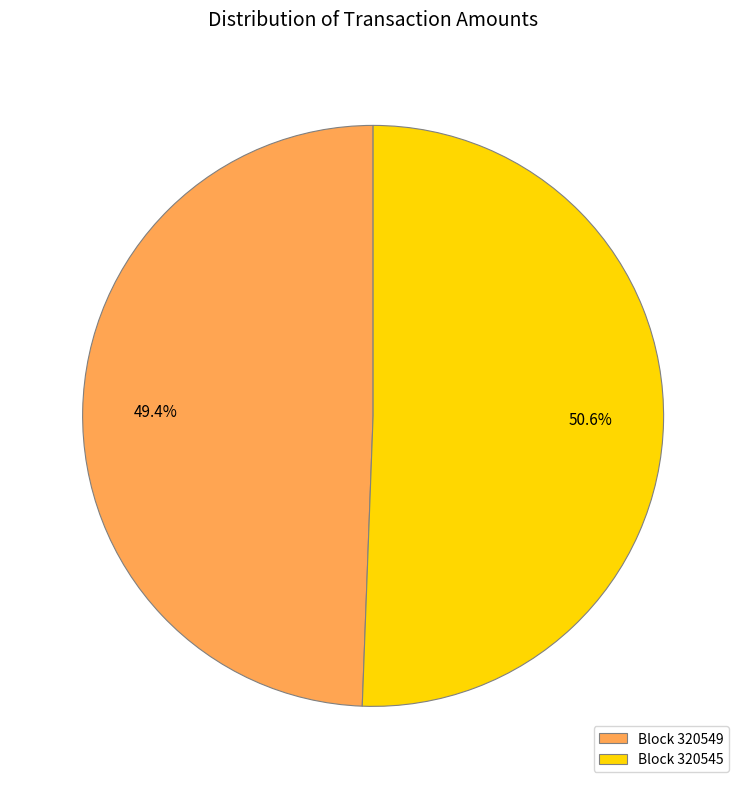

What is the ratio of the value at Block 320549 to the value at Block 320545?

1.0